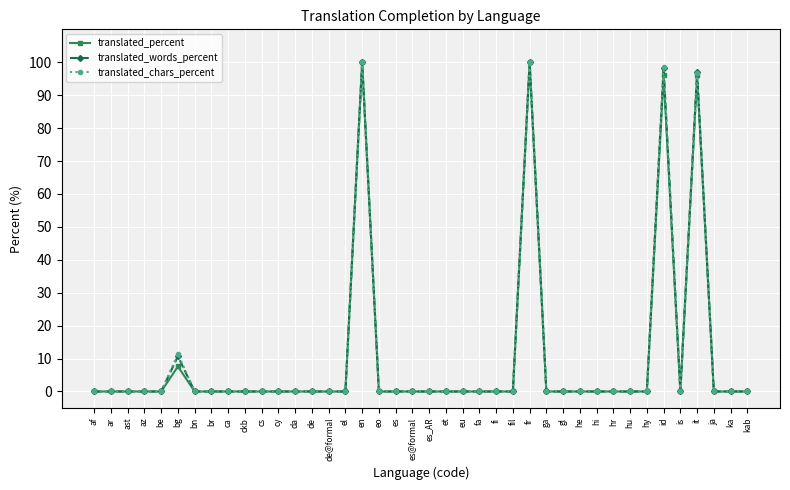

What is the maximum value for translated_percent?

100.0